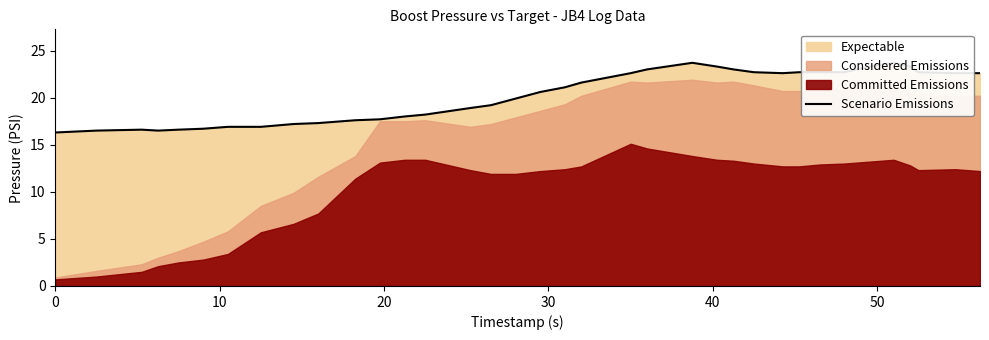

True or false: the data has more than 2 interior local peaks.

True